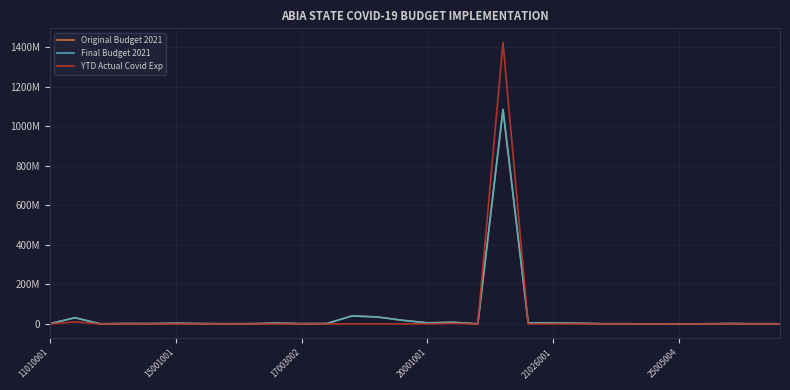

Which series has the widest spread of values?

YTD Actual Covid Exp